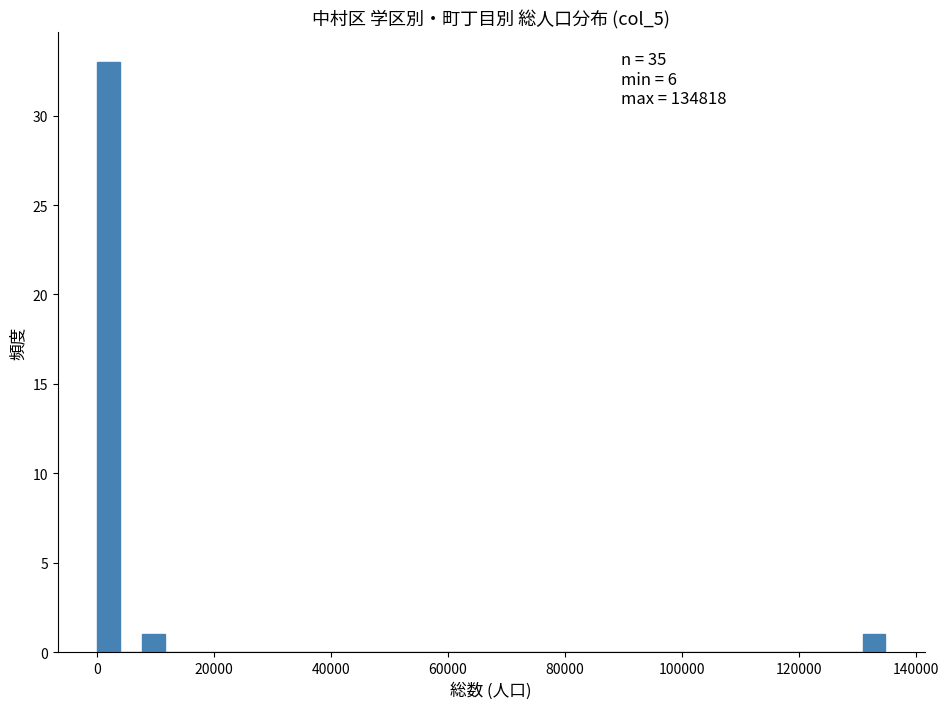

Around what value on the x-axis is the tallest bar? Give the approximate position of its centre, as read against the axis.

2000